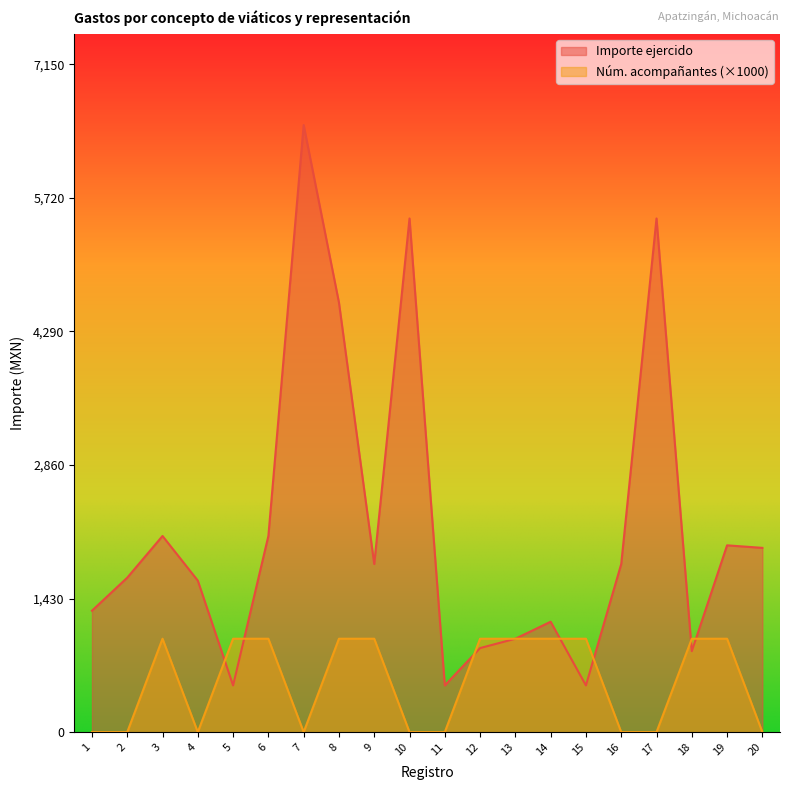

Does the chart have visible grid lines?

No